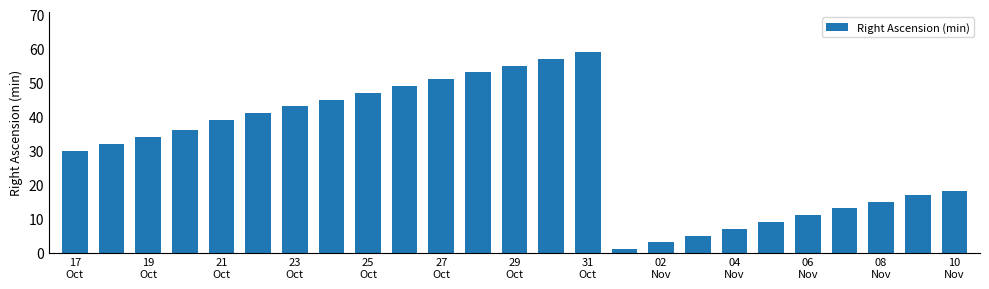

What is the value of the 4th bar from the left?

36